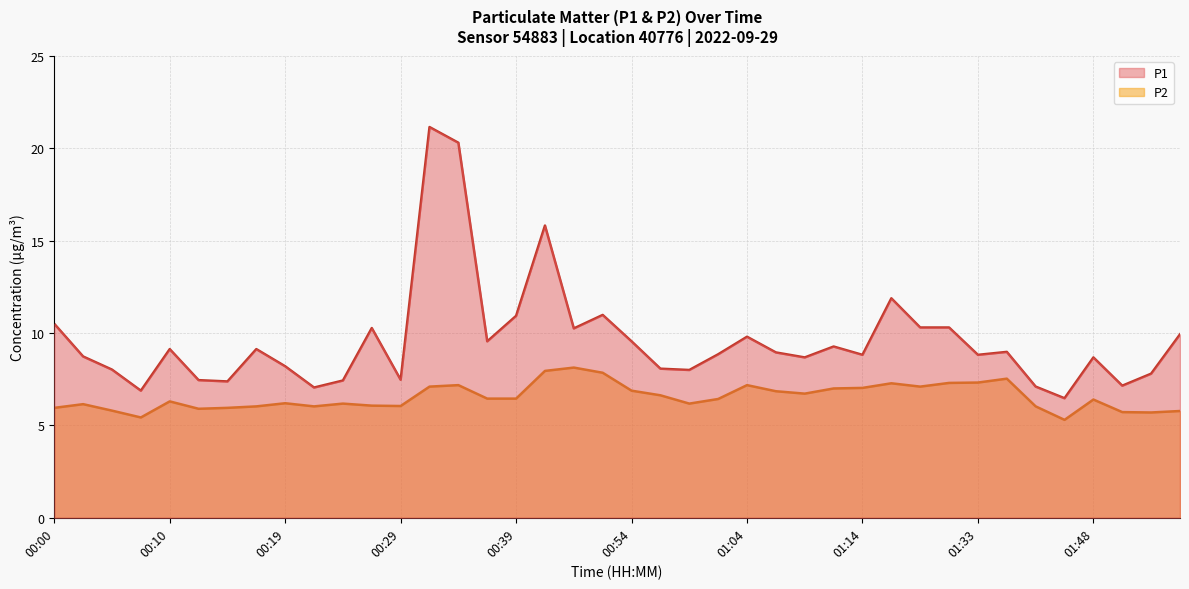

What is the minimum value shown in the chart?

5.3